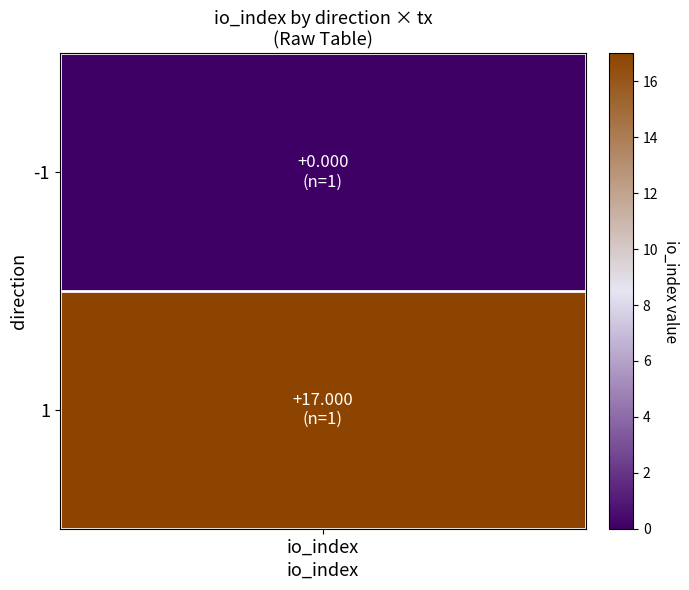

The 9bd51b24170d8bada403cdc953a8992821a158b series shows 5 at io_index. True or false?

False